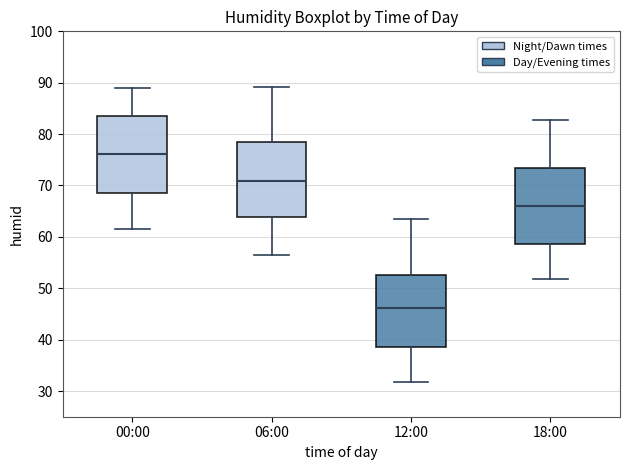

Which box's median line is the highest?

00:00